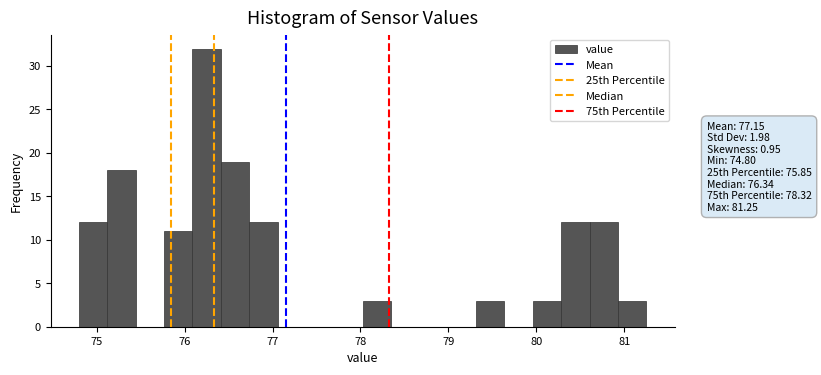

Around what value on the x-axis is the tallest bar? Give the approximate position of its centre, as read against the axis.

76.3